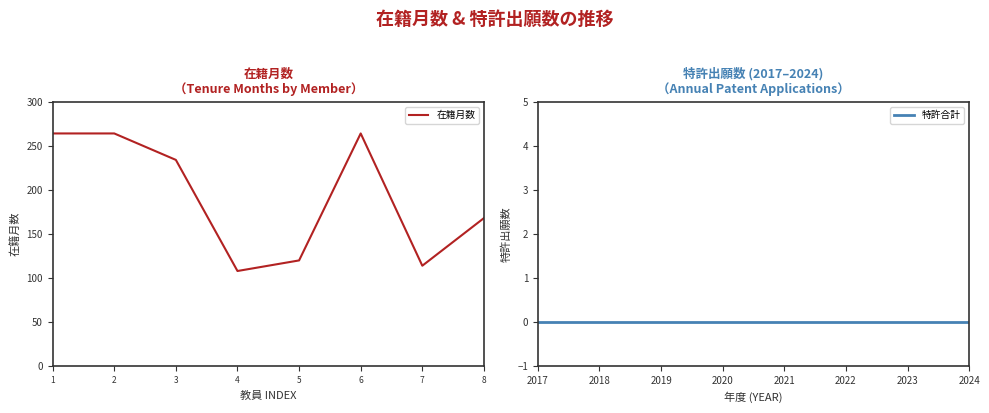

True or false: 特許合計 and 在籍月数 intersect in this chart.

False